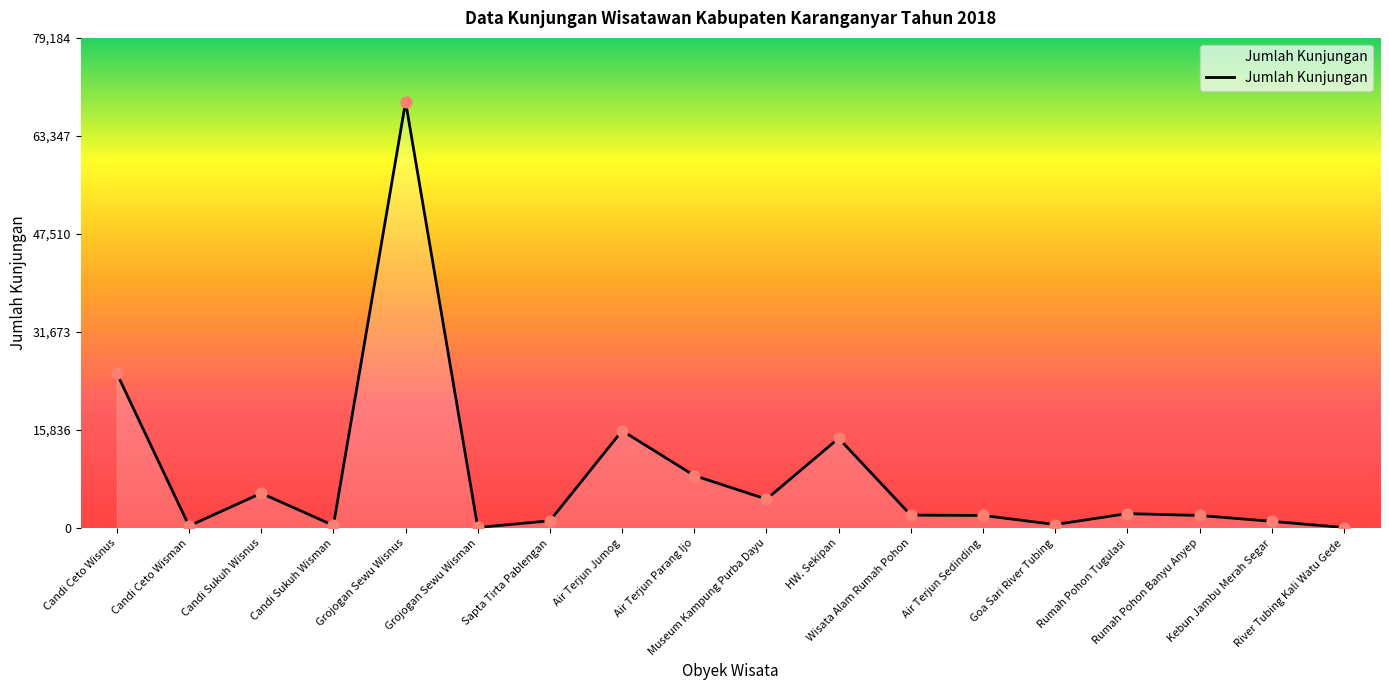

What is the change in value from Candi Sukuh Wisman to River Tubing Kali Watu Gede?

-341